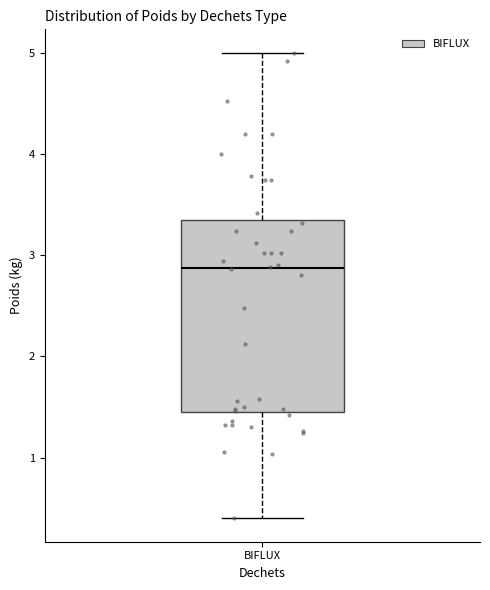

Read this box plot against the y-axis: the position of the median line, the range covered by the box, and the ends of both whiskers. The values are not printed on the chart, so give them approximately, as read against the axis.

median 2.9, box 1.5 to 3.3, whiskers 0.4 to 5.0